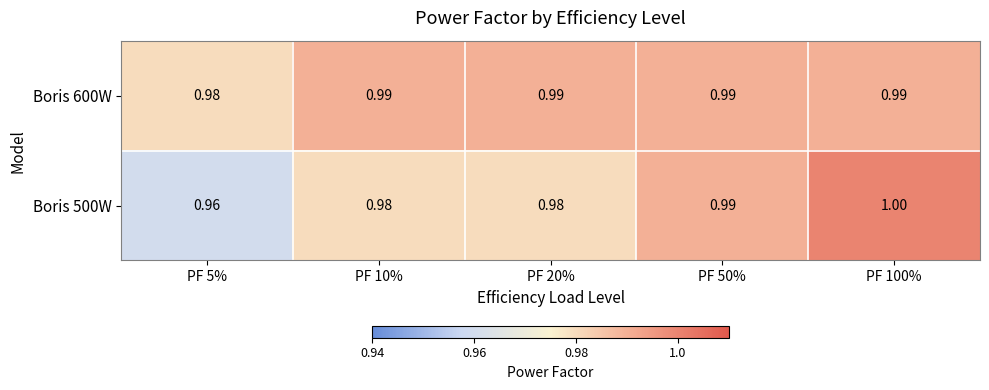

Is the value of Boris 500W at PF 5% greater than the value of Boris 600W at PF 5%?

No